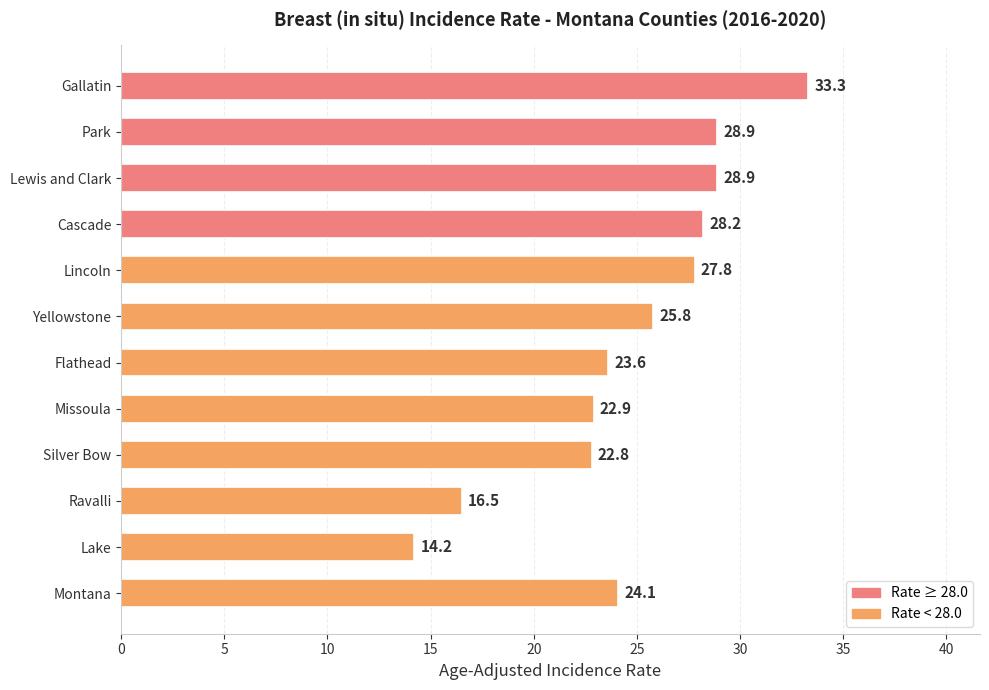

What is the label of the 10th bar from the top?

Ravalli